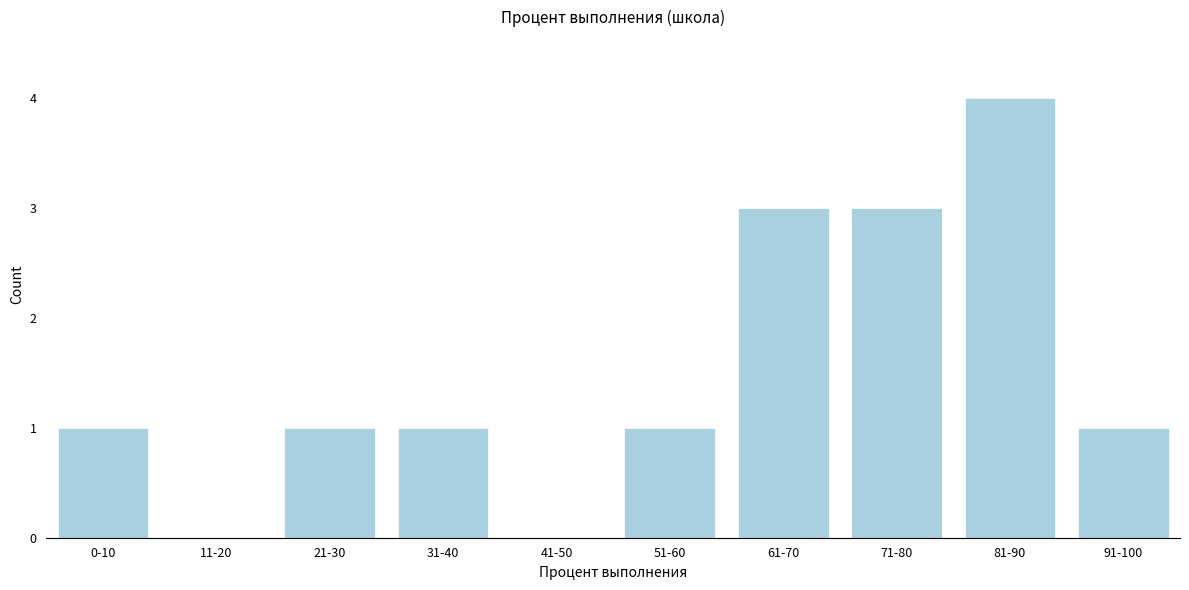

Reading left to right, extract all data points from this chart.

0-10=1	11-20=0	21-30=1	31-40=1	41-50=0	51-60=1	61-70=3	71-80=3	81-90=4	91-100=1